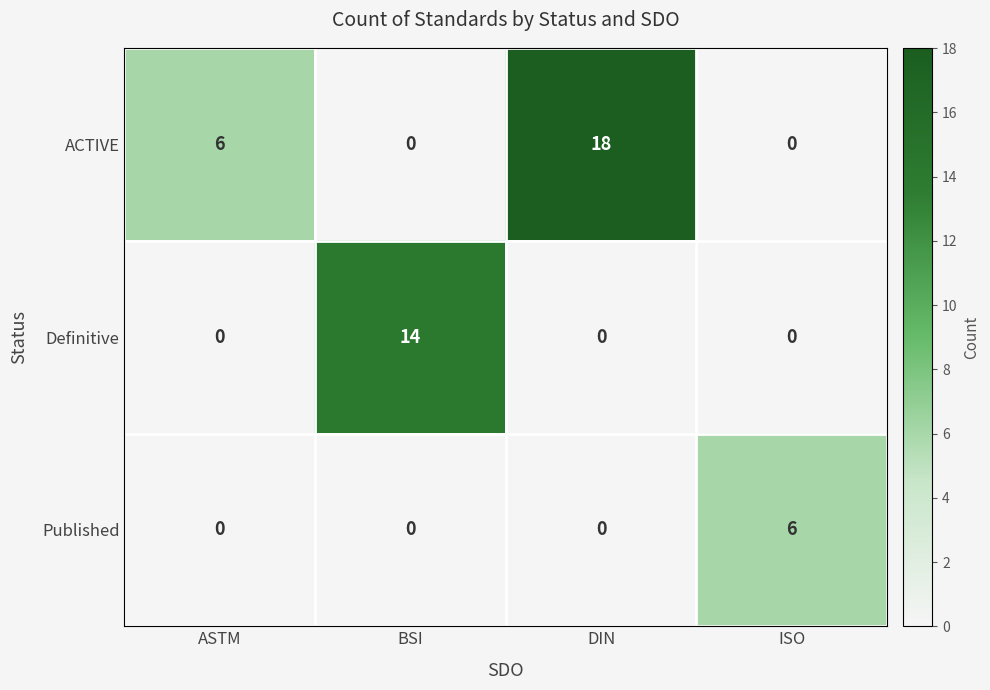

Is it true that Published equals 2 at ASTM?

False